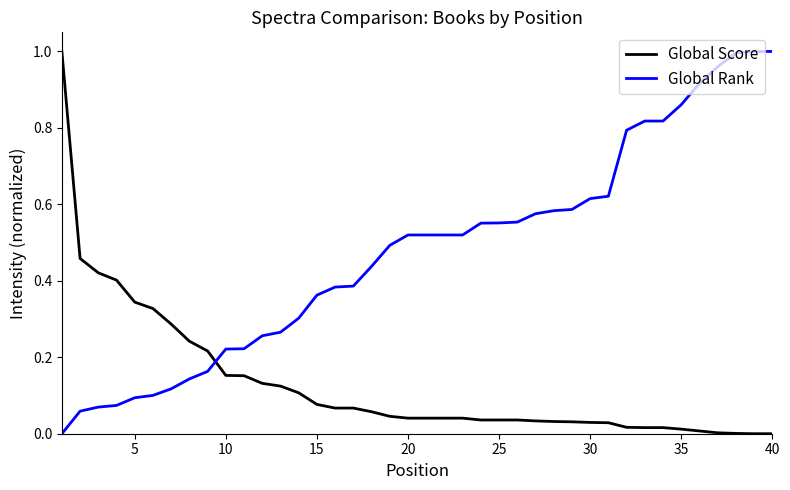

Rank the series by their average value, from lowest to highest.

Global Score, Global Rank